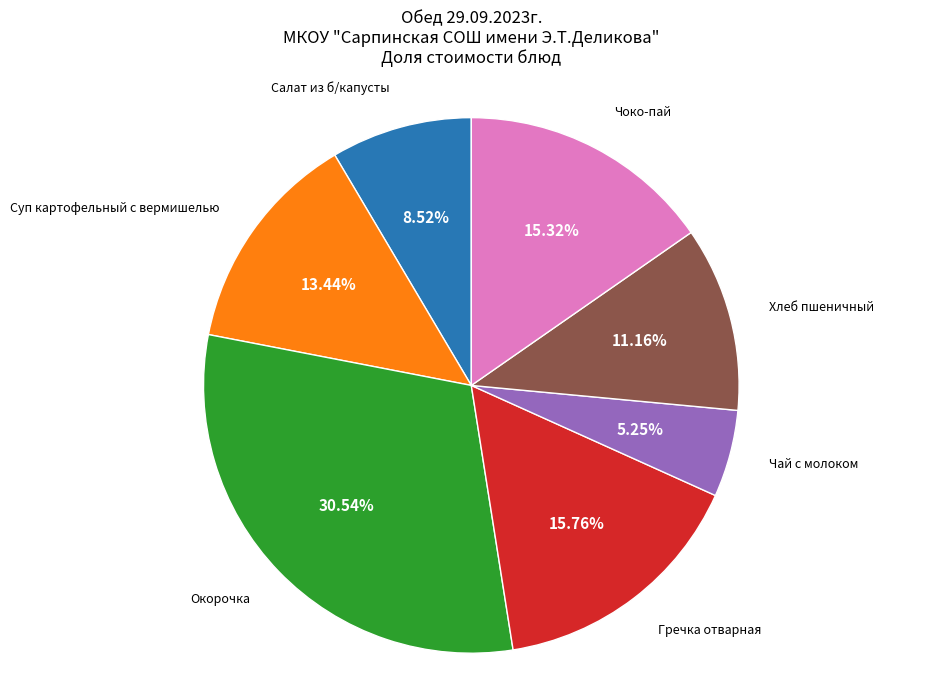

How many segments does this pie chart have?

7